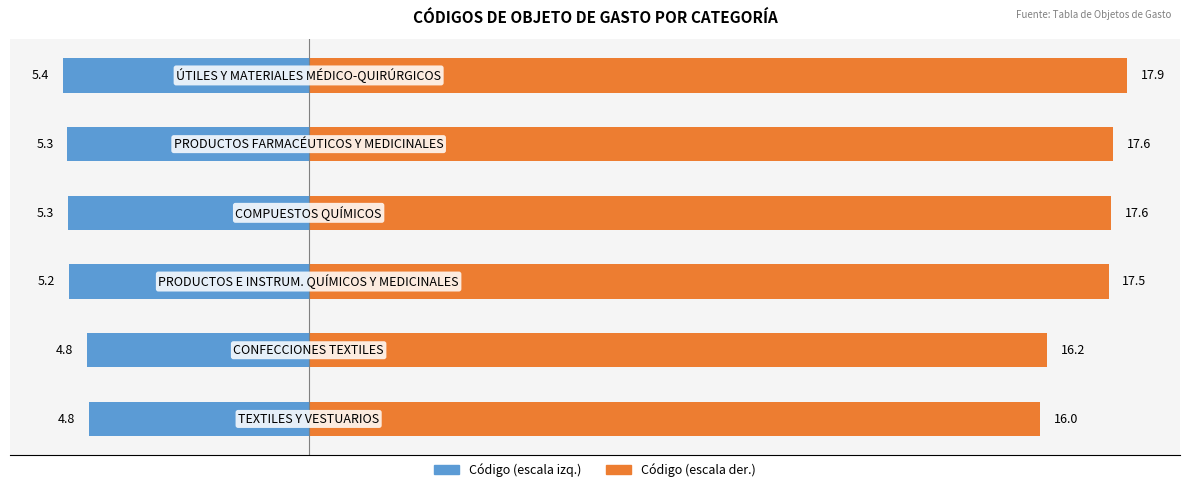

How many data points in objeto_gasto_codigo (right) are less than 17?

2